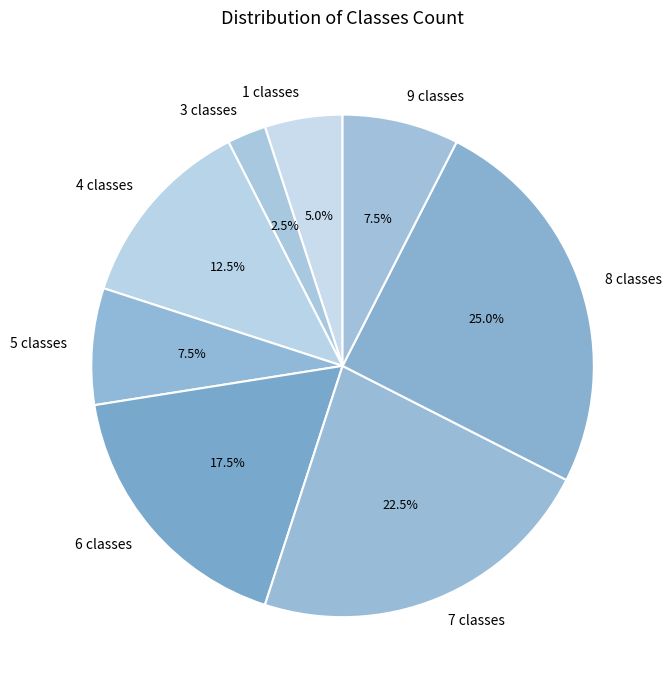

Which category has the smallest portion of the pie?

3 classes